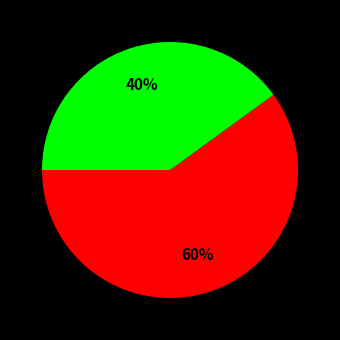

Is there any slice that represents more than half of the pie?

Yes